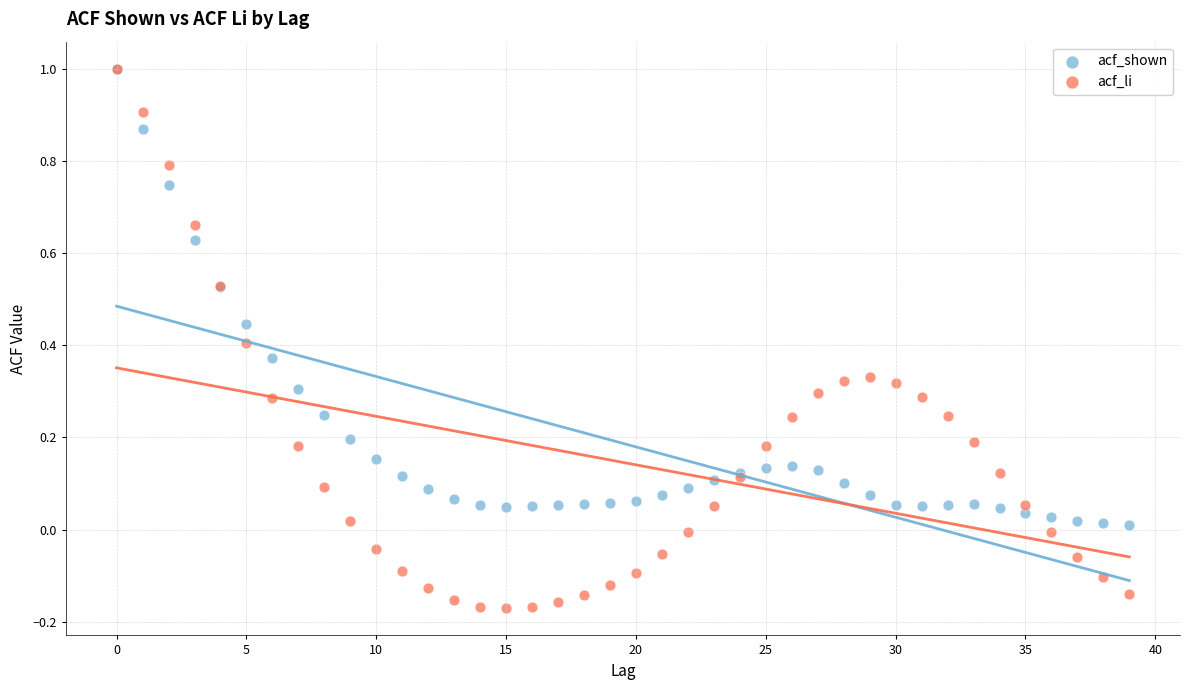

Which series contains the lowest Y value?

acf_li